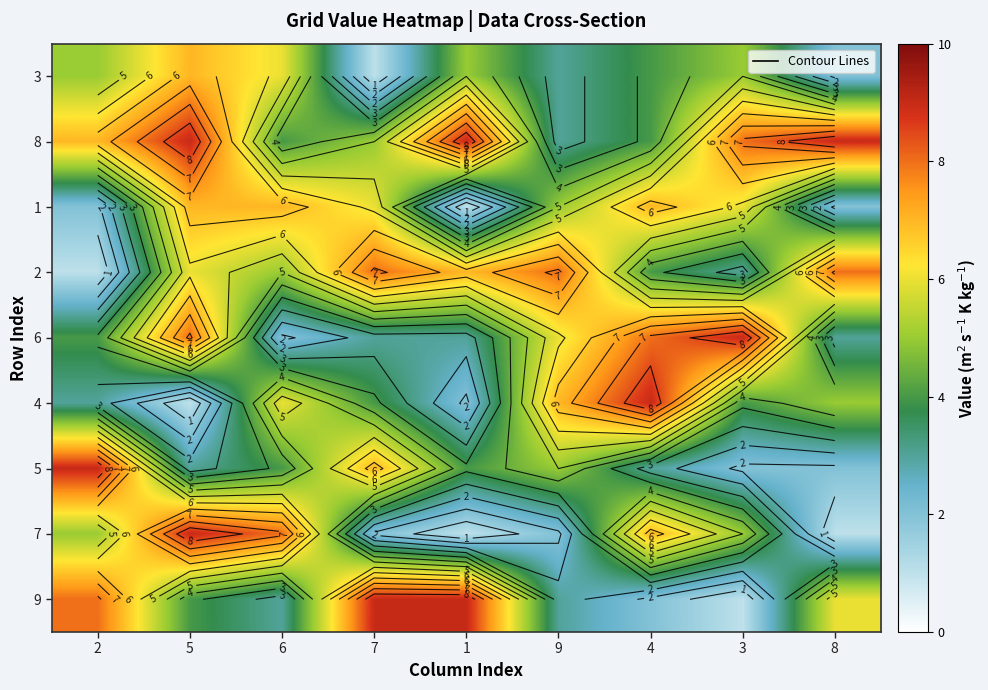

What is the total value across all series at 5?

54